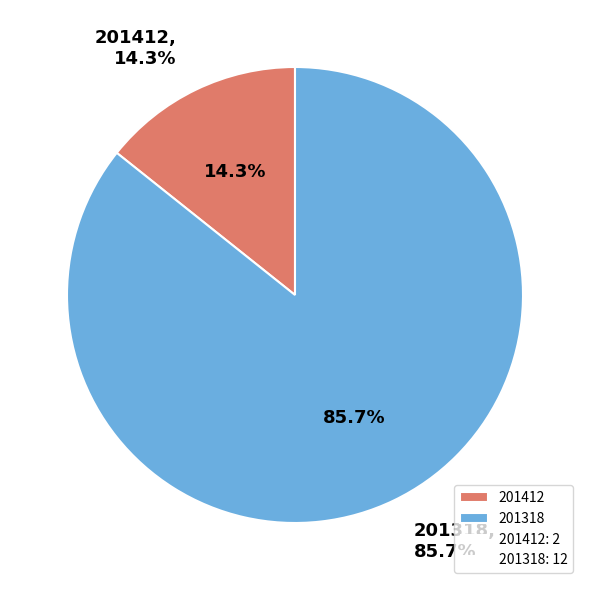

True or false: 201412 accounts for 1% of the total.

False